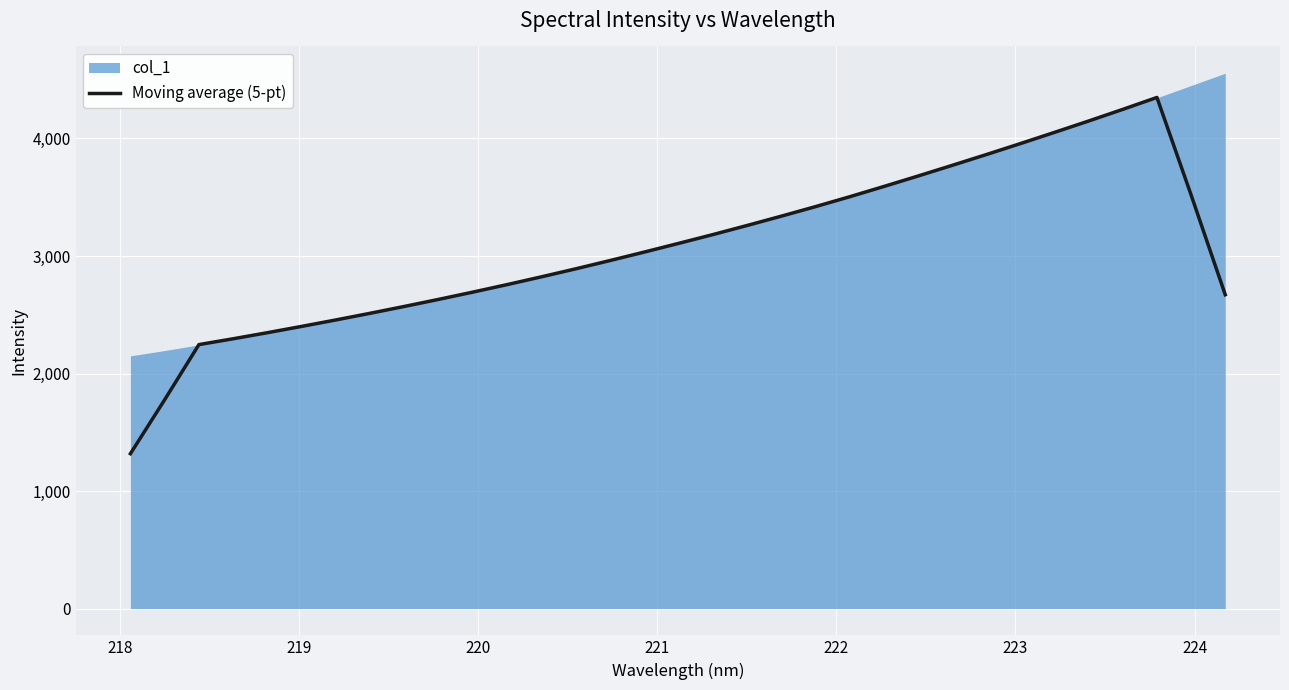

Reading right to left, extract all data points from this chart.

2670.5	3519.9	4349.2	4247.6	4148.5	4051.7	3956.1	3862.3	3770.4	3679.6	3590.6	3503.2	3419.1	3337.9	3258.8	3181.3	3106.6	3033.0	2960.9	2890.7	2822.7	2756.7	2692.9	2631.0	2571.0	2512.7	2456.1	2401.2	2347.6	2295.9	2246.3	1777.1	1318.1